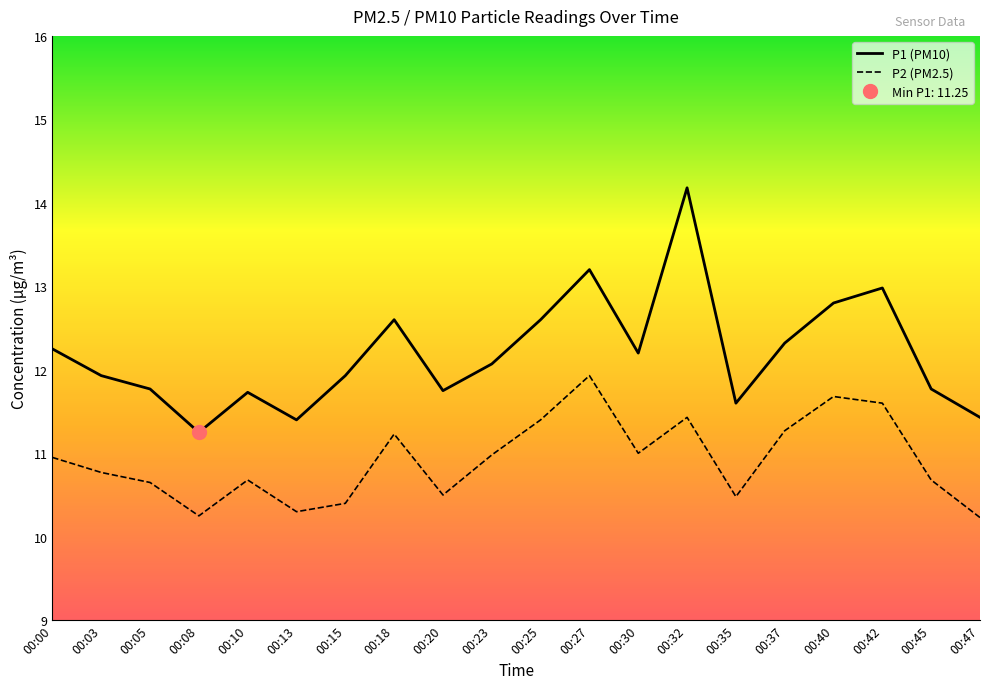

Is it true that P1 equals 11.8 at 00:45?

True